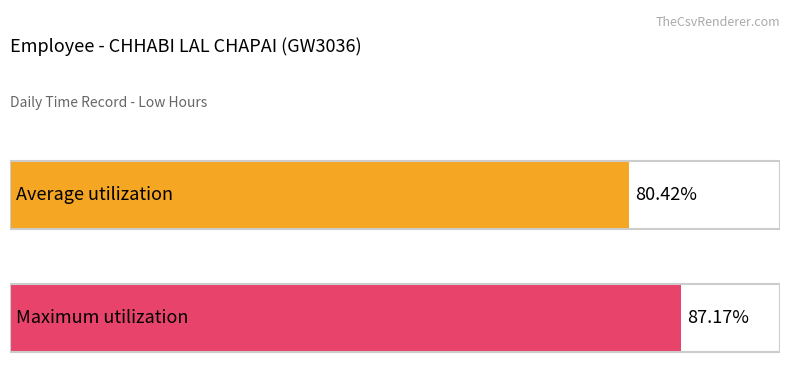

Are the bars grouped side by side (vs. stacked)?

No